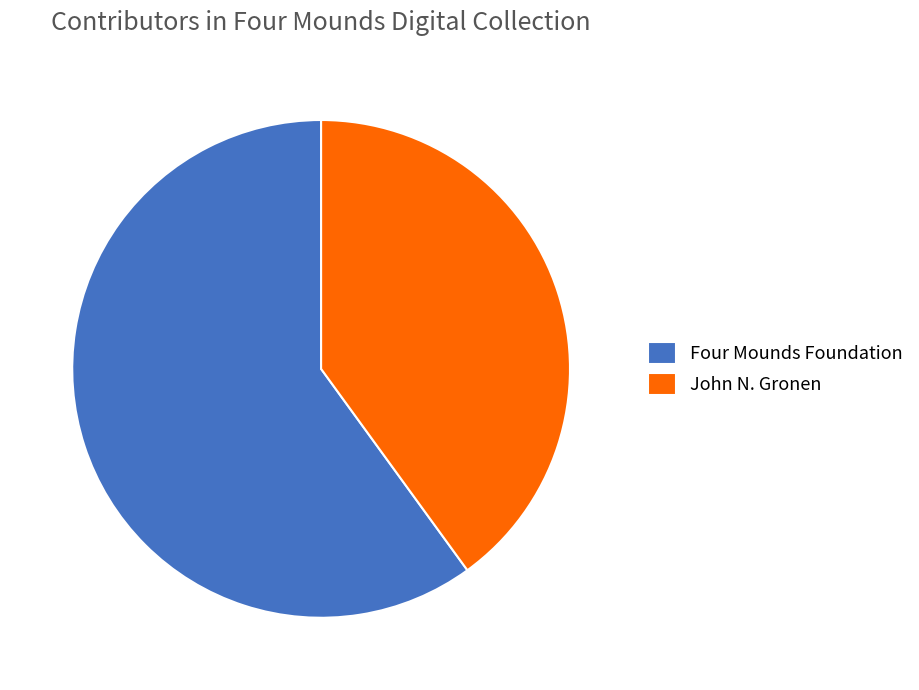

Does Four Mounds Foundation account for over 50% of the chart?

Yes